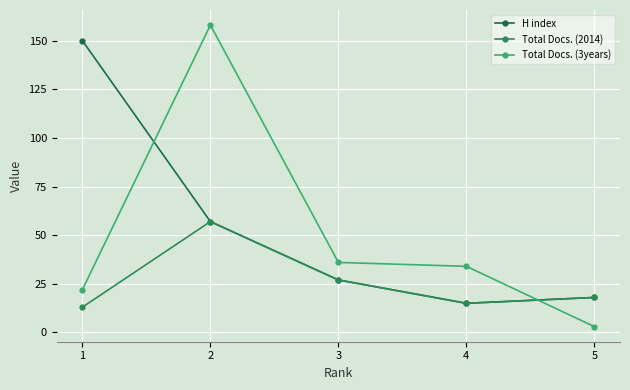

At how many categories does at least one series exceed 125?

2